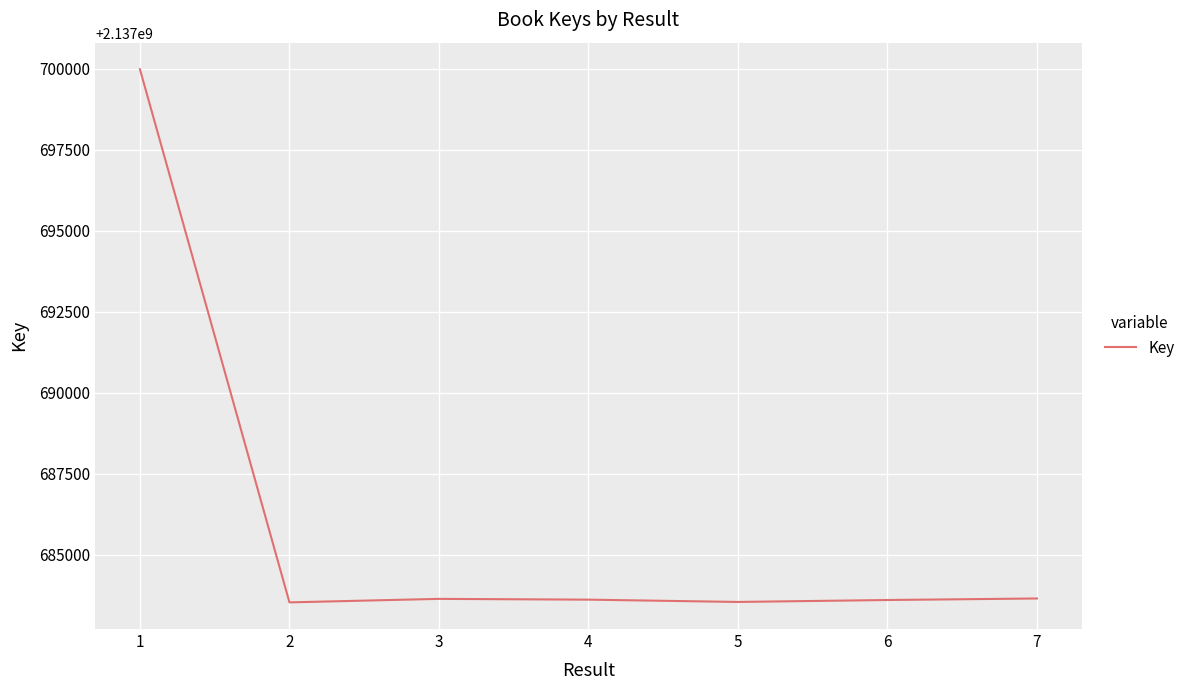

What is the change in value from 1 to 5?

-16435